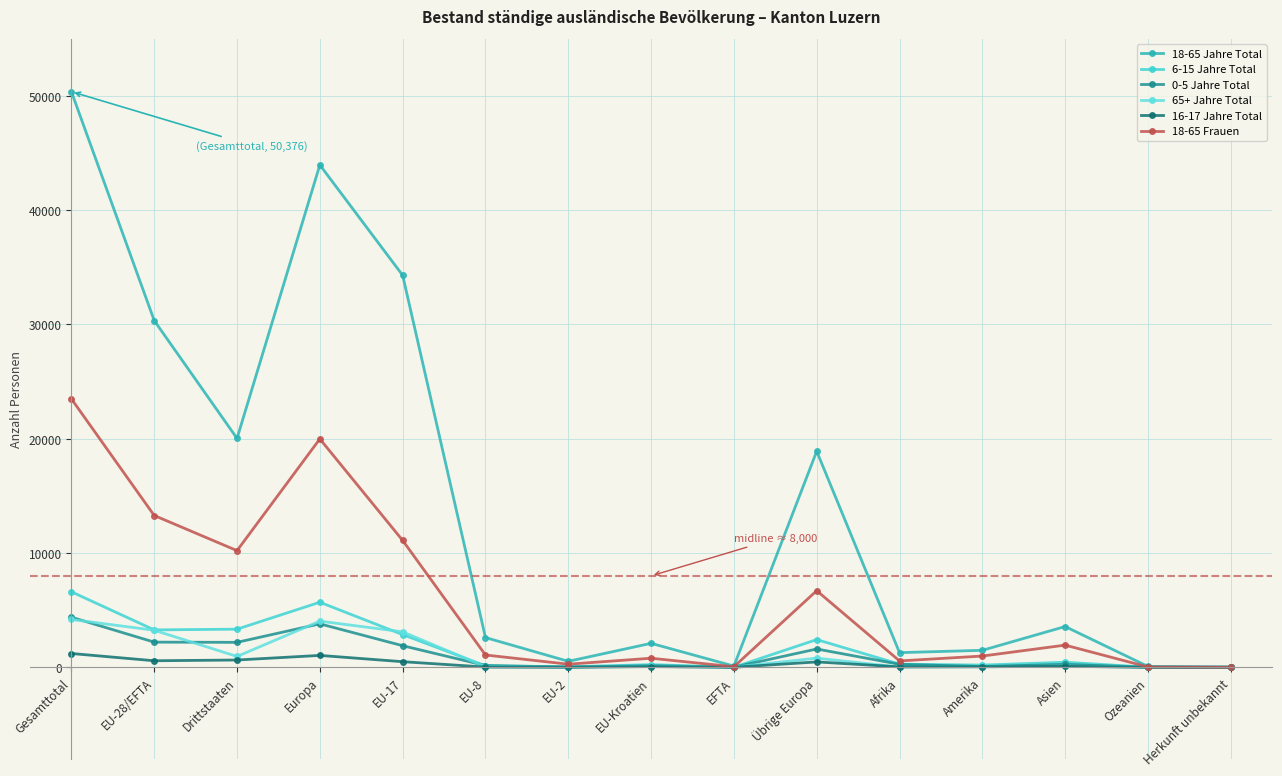

True or false: 16-17 Jahre Total has more than 2 points higher than both neighbors.

True